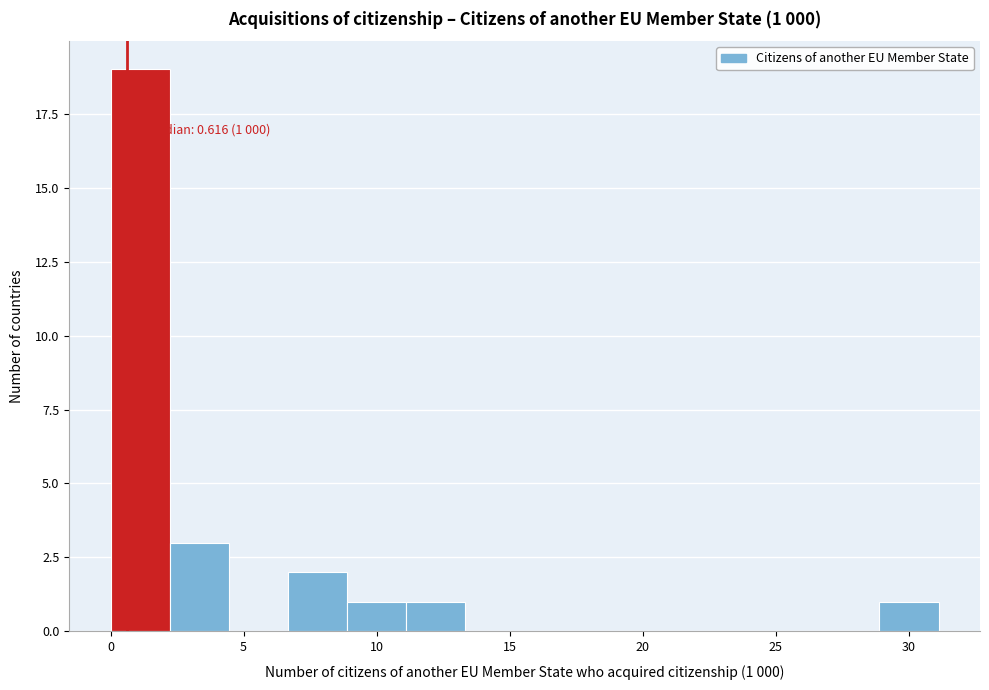

Over which range of the x-axis is the bar tallest?

0.0 to 2.0